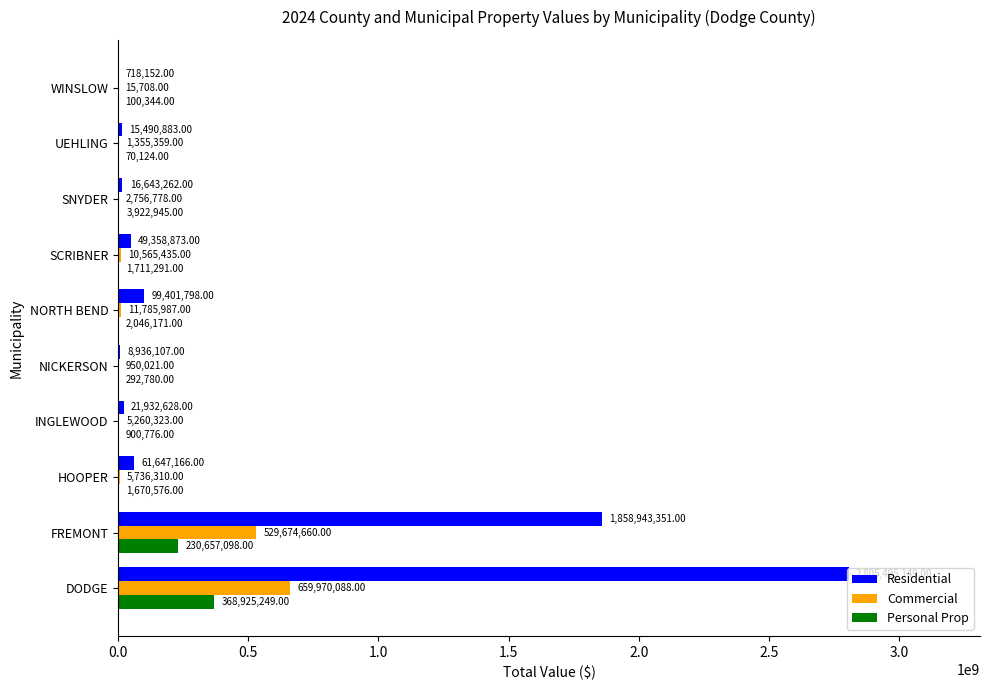

What is the sum of the Commercial values at HOOPER and NORTH BEND?

17522297